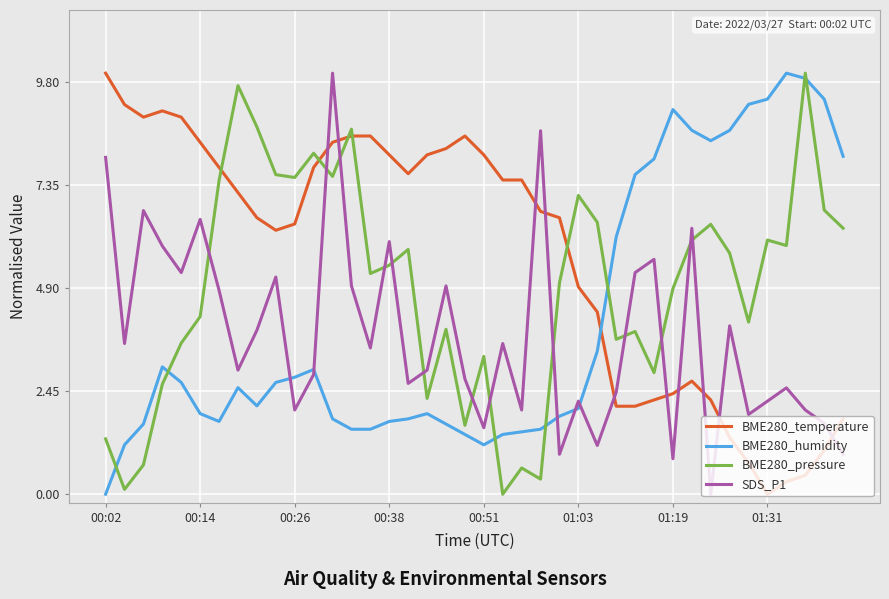

Which series has the largest total across all categories?

BME280_temperature